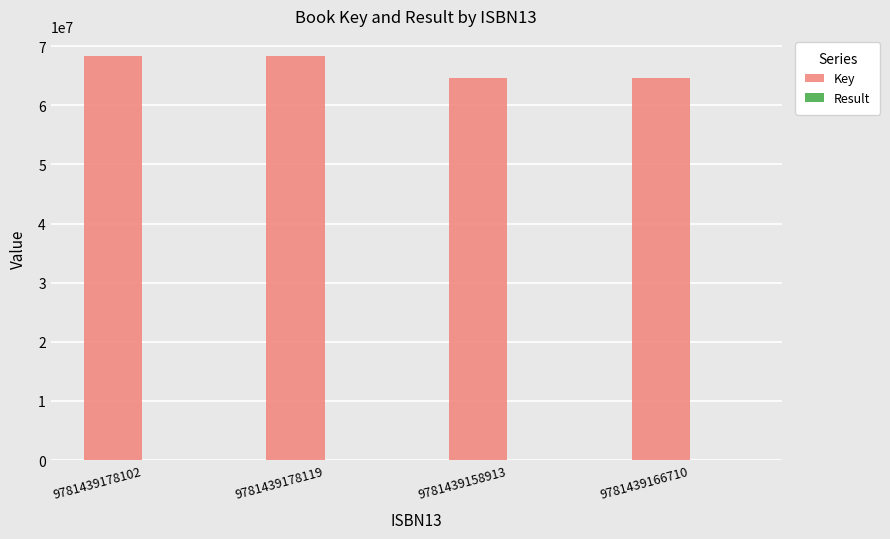

Which series has the largest total across all categories?

Key